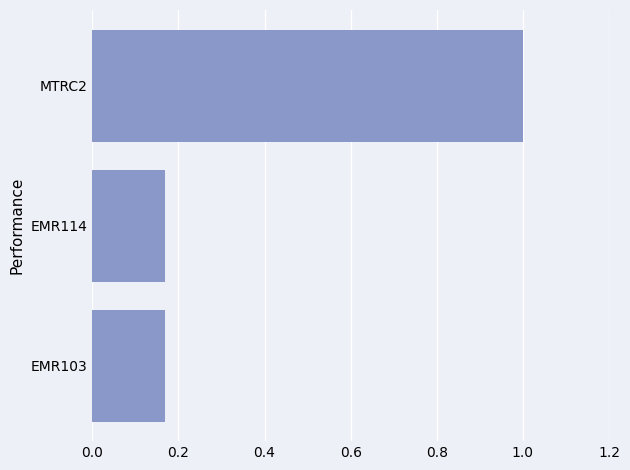

Are the bars horizontal?

Yes